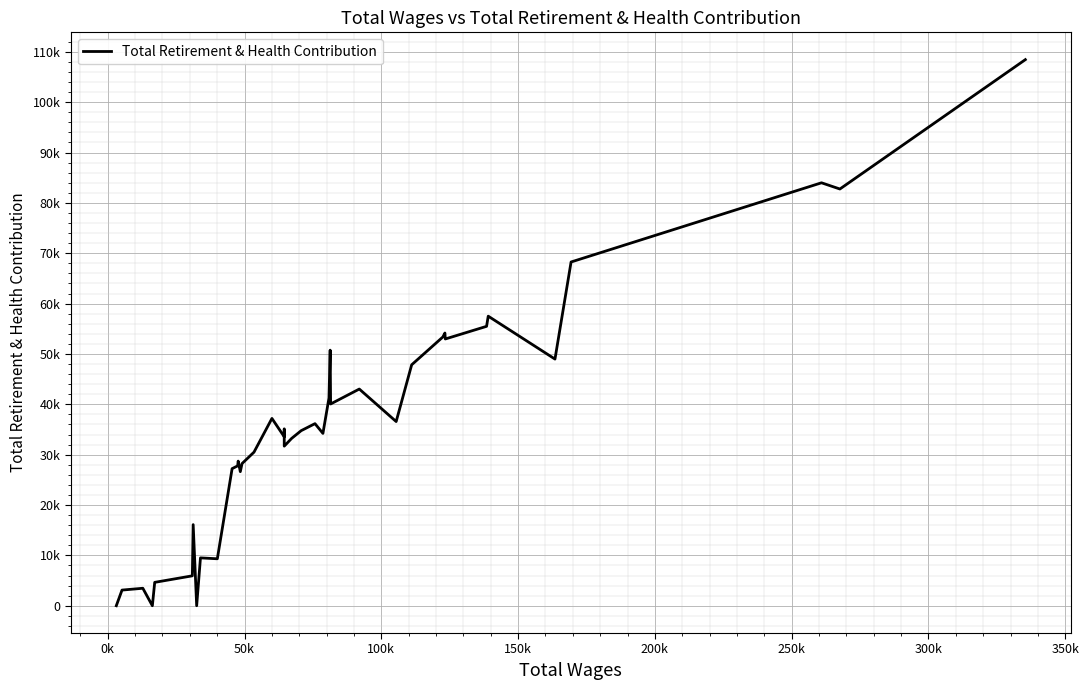

What is the difference between the maximum and minimum values?

108448